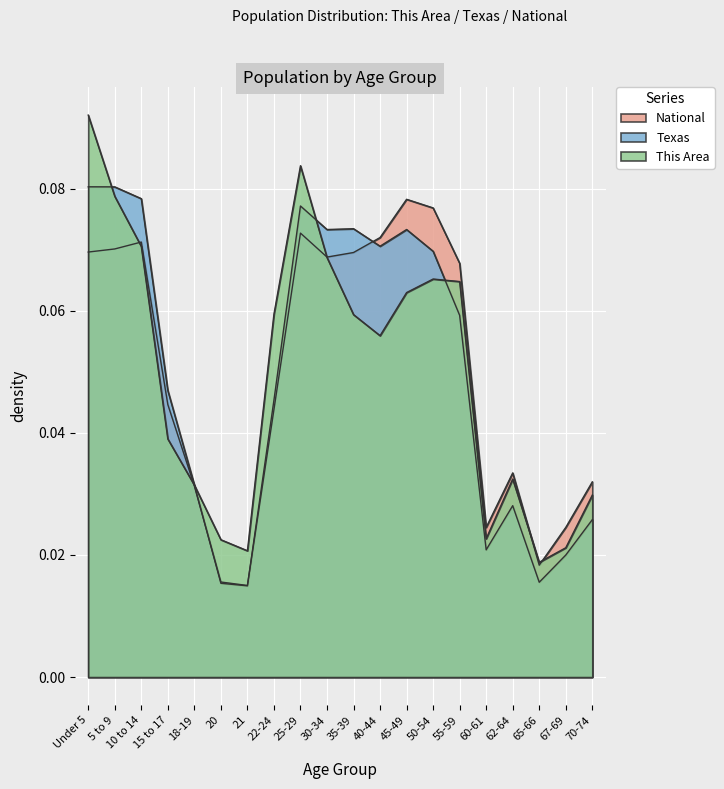

List the labels in order of National value, largest first.

45-49, 50-54, 25-29, 40-44, 10 to 14, 5 to 9, Under 5, 35-39, 30-34, 55-59, 15 to 17, 22-24, 62-64, 70-74, 18-19, 67-69, 60-61, 65-66, 20, 21